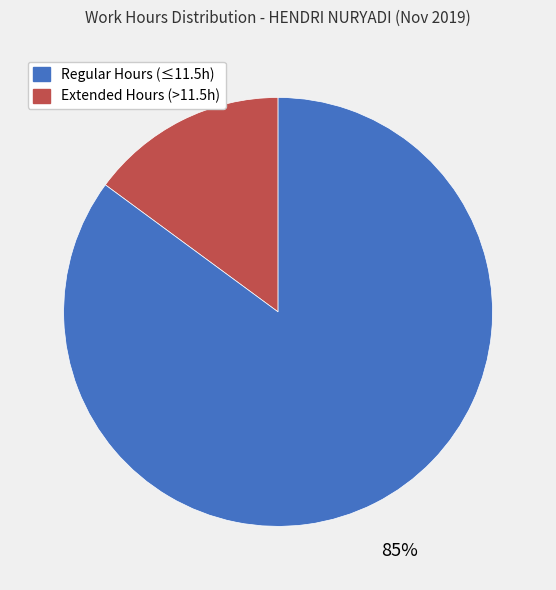

Does any single category account for the majority?

Yes